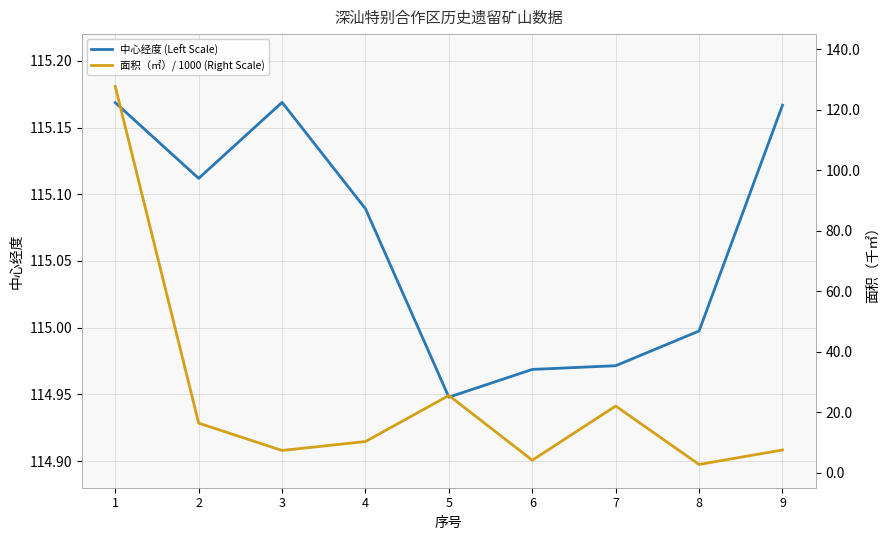

What is the maximum value for 面积（㎡）/ 1000 (Right Scale)?

127.7